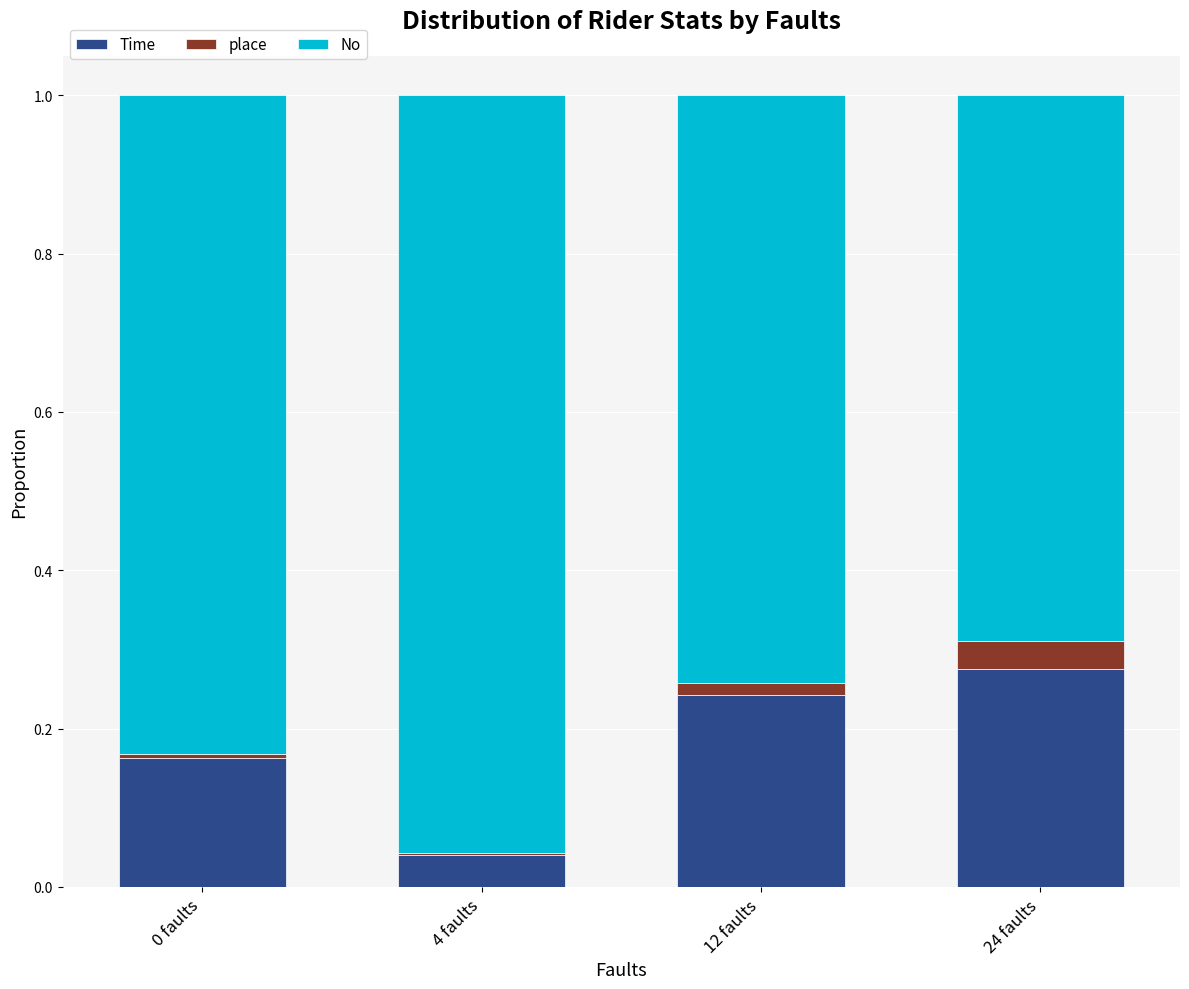

List the labels in order of Time value, largest first.

24 faults, 12 faults, 0 faults, 4 faults